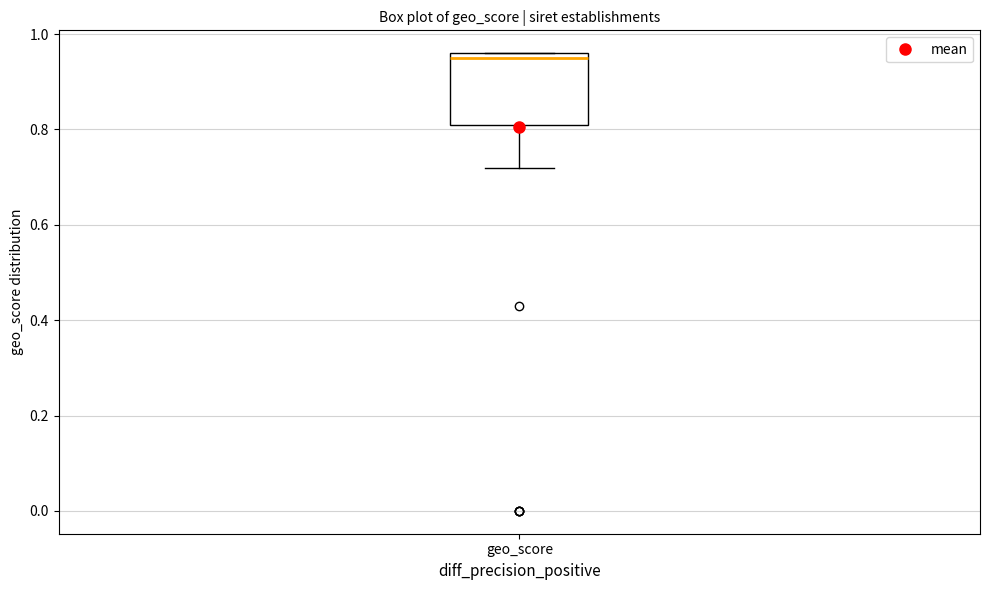

Where does the lower whisker of the box for geo_score end on the y-axis? The values are not printed on the chart, so give them approximately, as read against the axis.

0.72